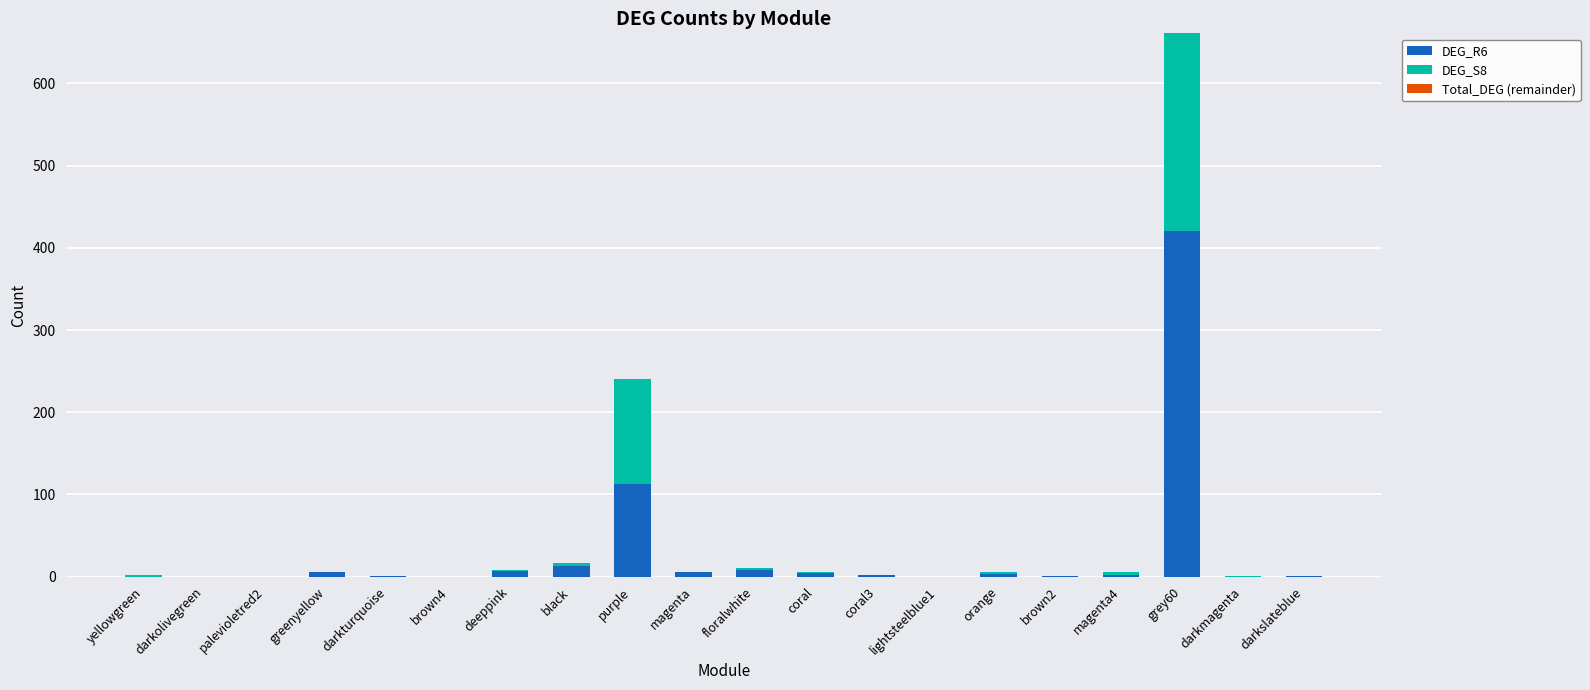

The value of DEG_R6 at purple is 113. True or false?

True